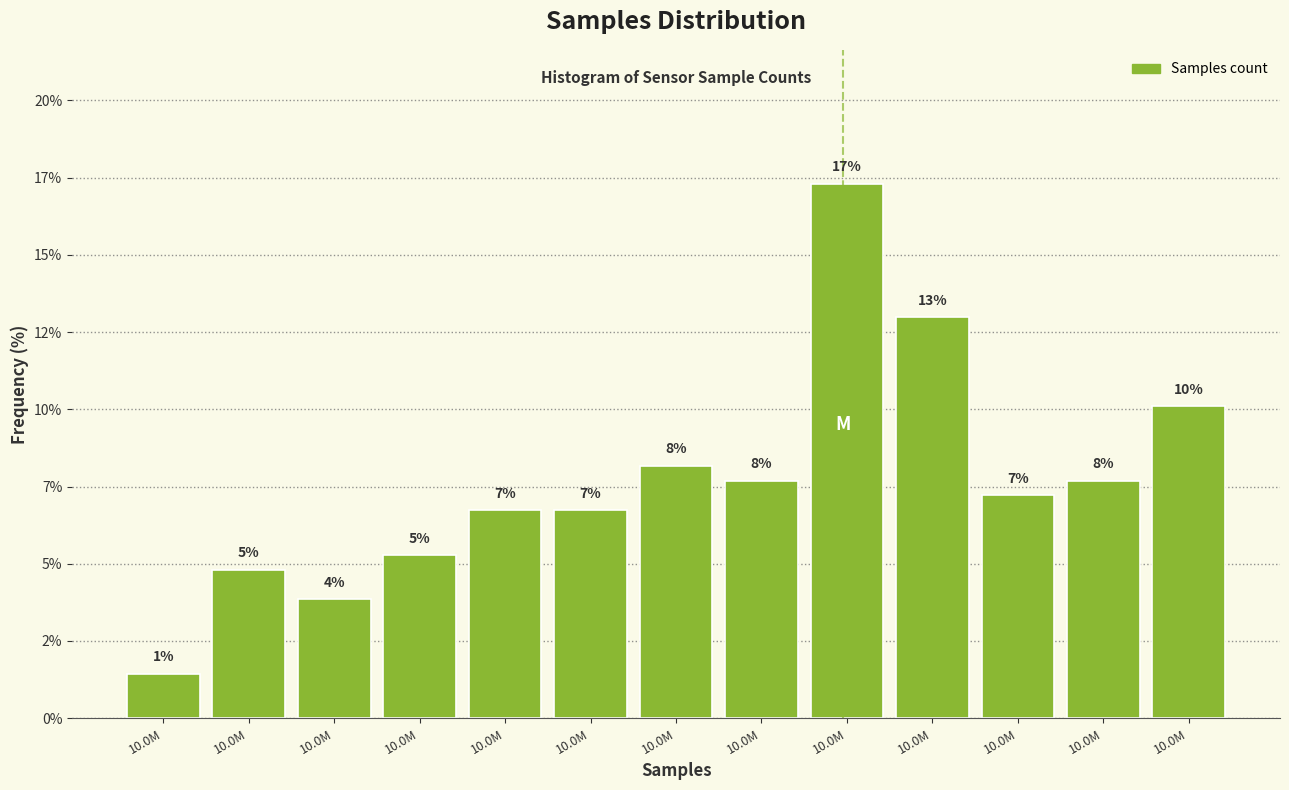

Does the chart contain any negative values?

No